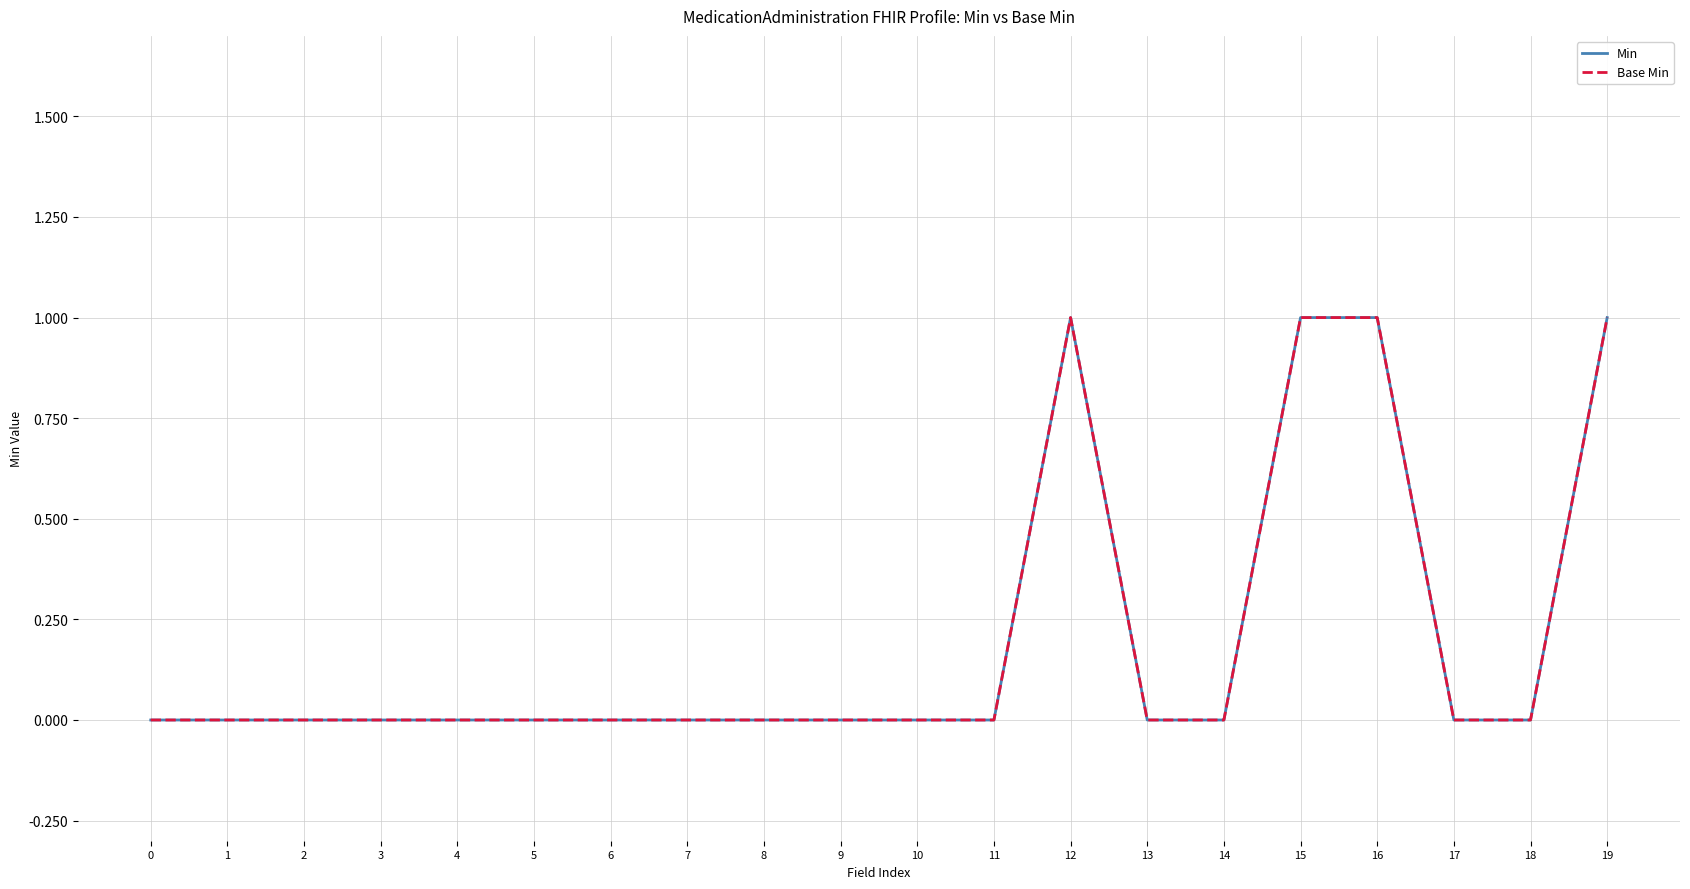

Does the chart have visible grid lines?

Yes